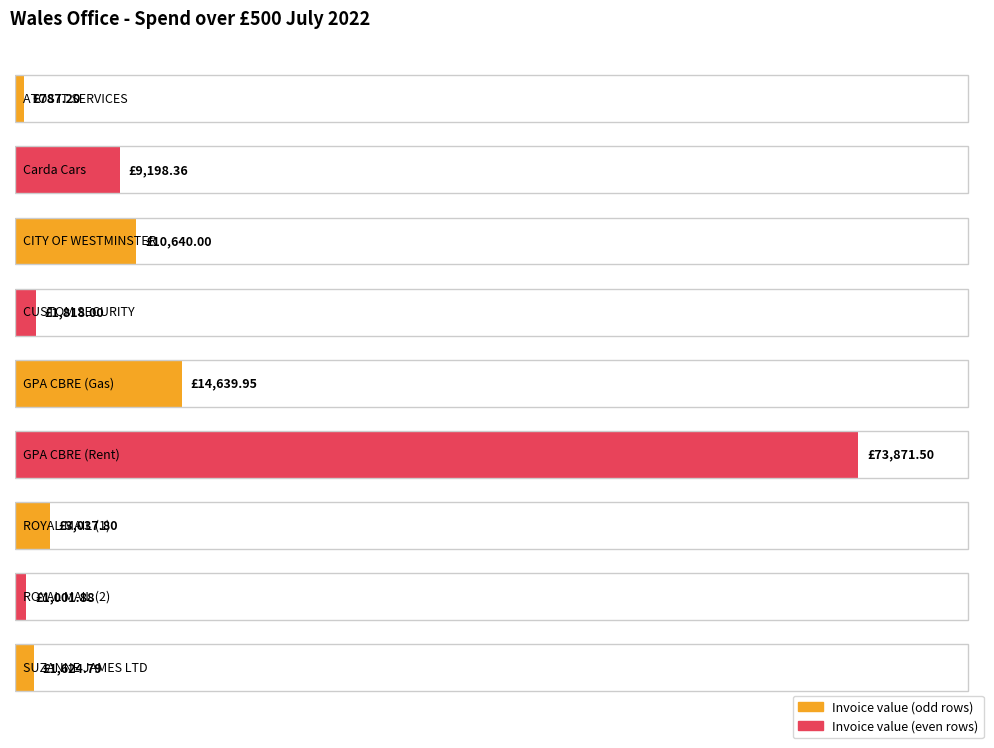

Which category has the lowest value across all series?

ATOS IT SERVICES